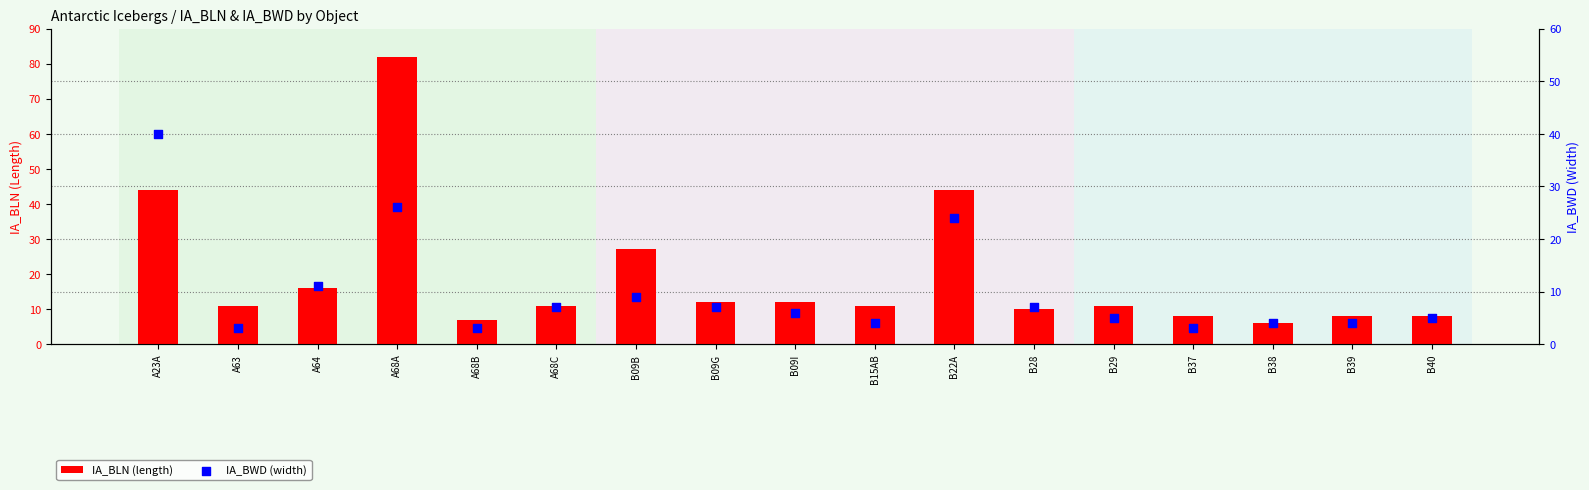

Which series has the largest Y range (max minus min)?

IA_BLN (length)